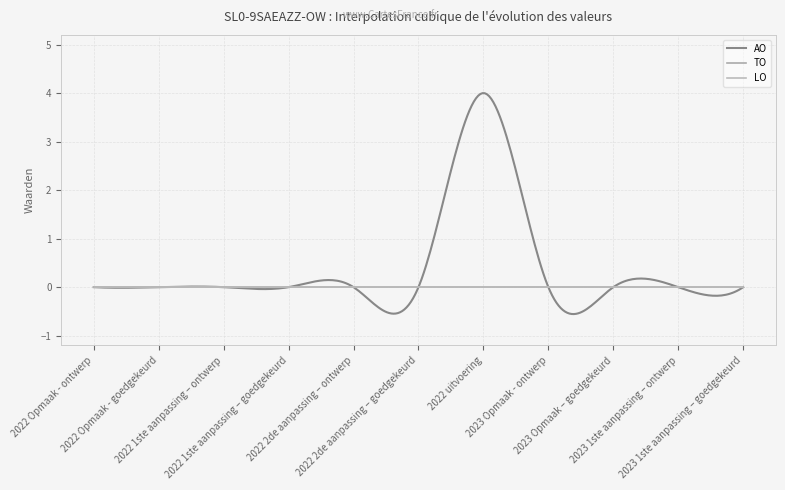

Is it true that LO equals 0 at 2022 Opmaak - ontwerp?

True